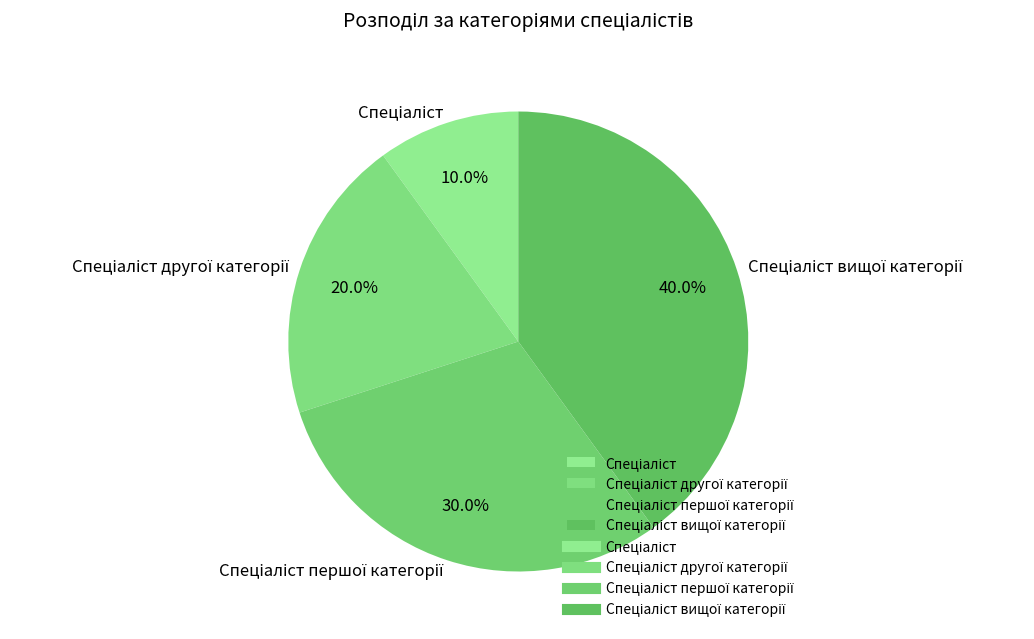

Does any single category account for the majority?

No